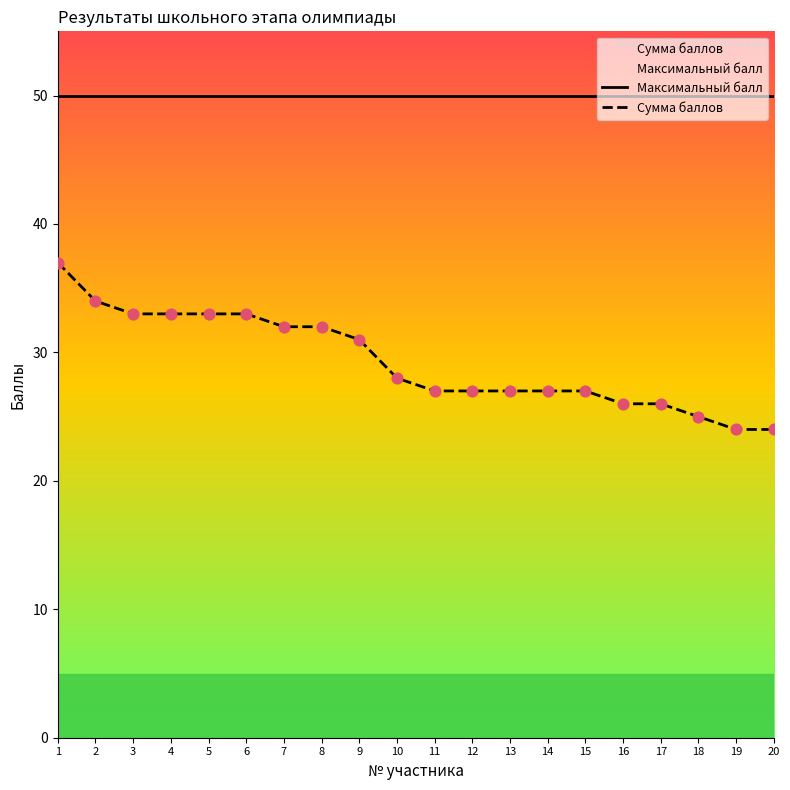

Which series has the largest total across all categories?

Максимальный балл